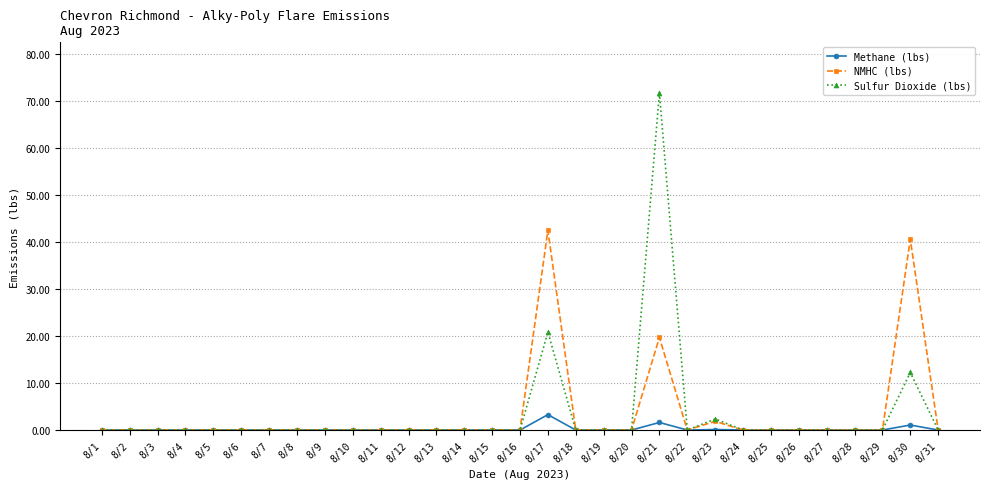

Which series has the widest spread of values?

Sulfur Dioxide (lbs)